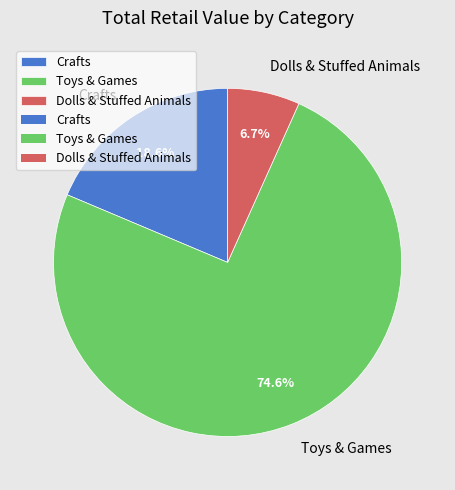

Between Toys & Games and Crafts, which is larger?

Toys & Games